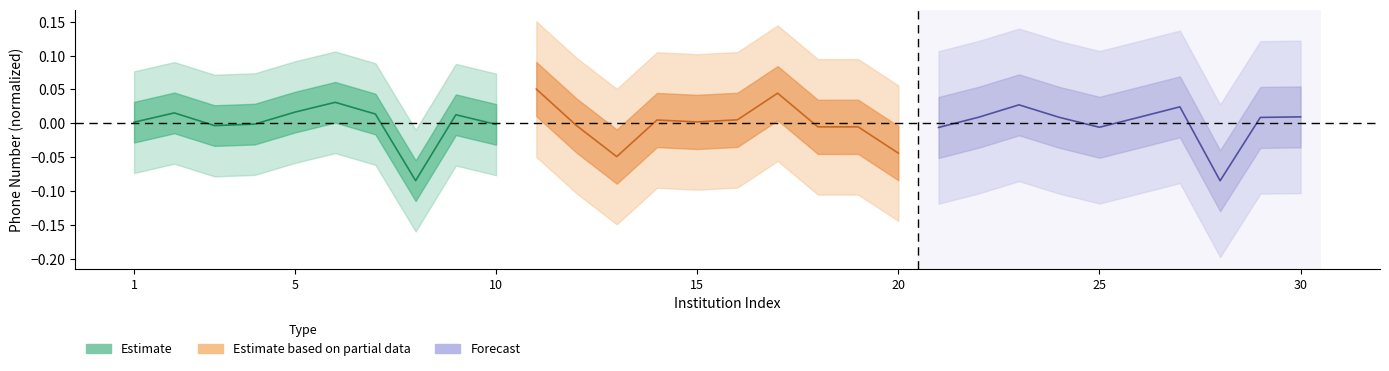

How many lines are shown in the chart?

3